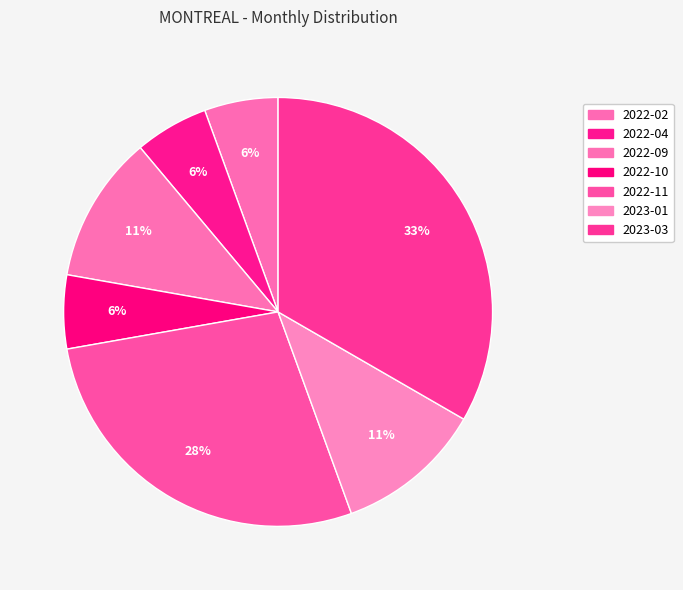

How many slices are in this pie chart?

7